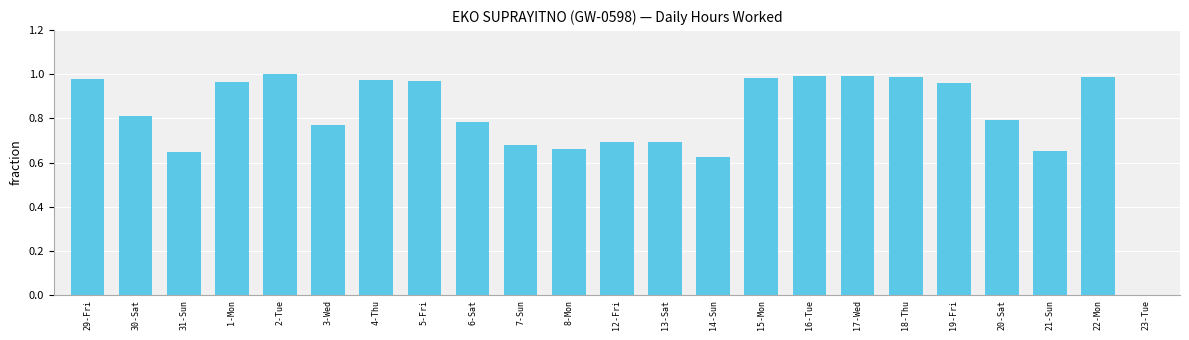

Is it true that the value at 8-Mon is 1.1?

False